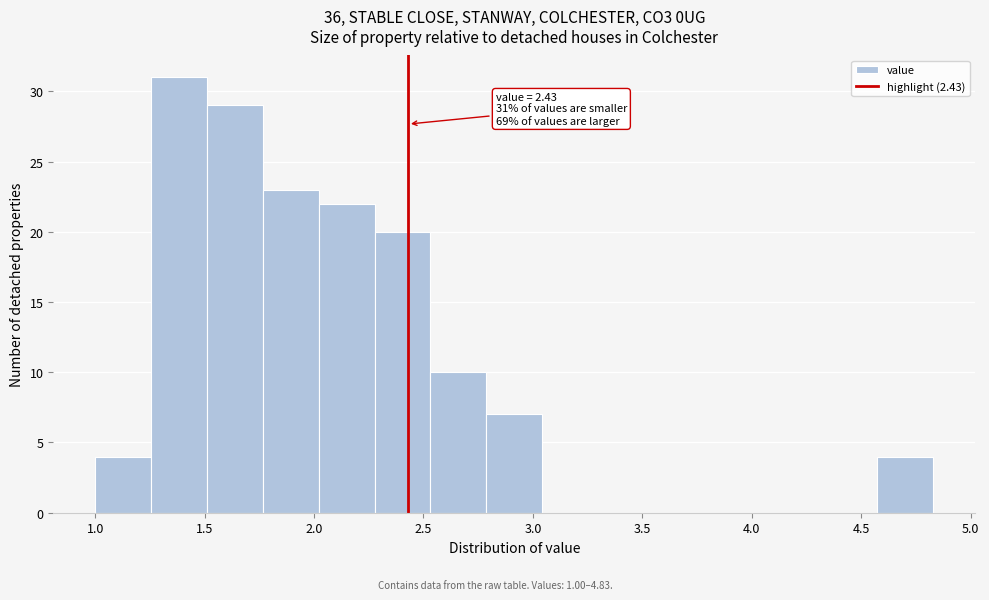

Over which range of the x-axis is the bar tallest?

1.25 to 1.50